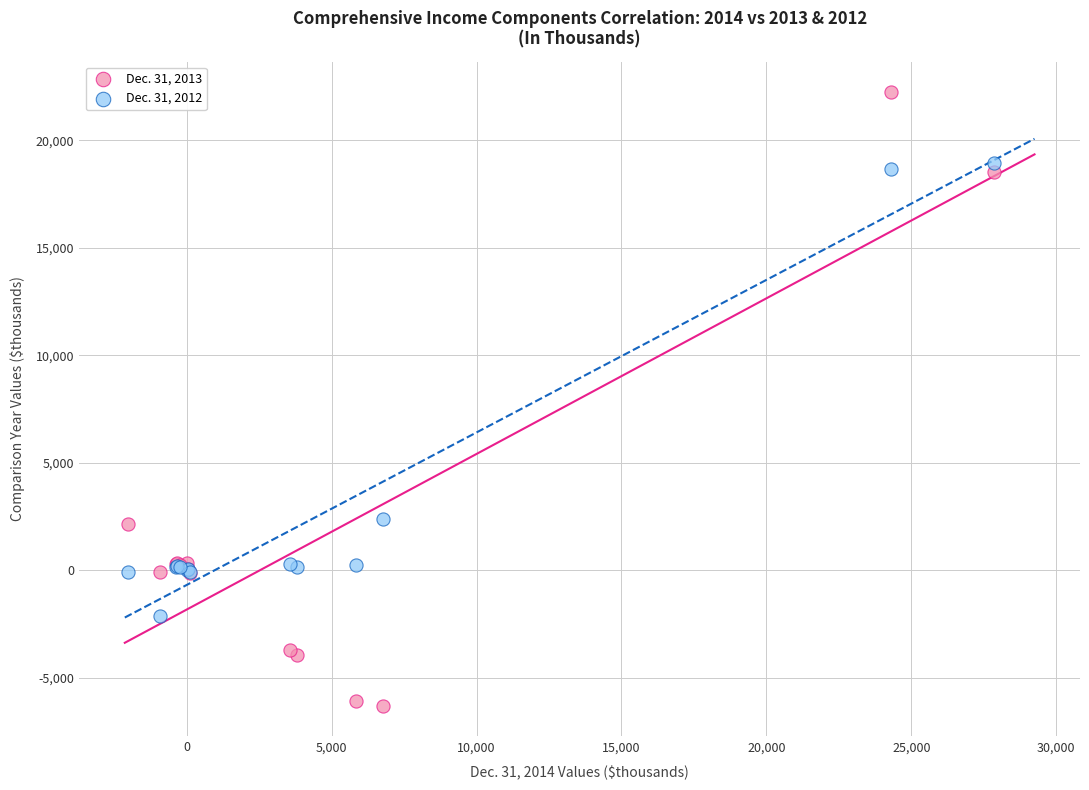

Which series contains the lowest Y value?

Dec. 31, 2013